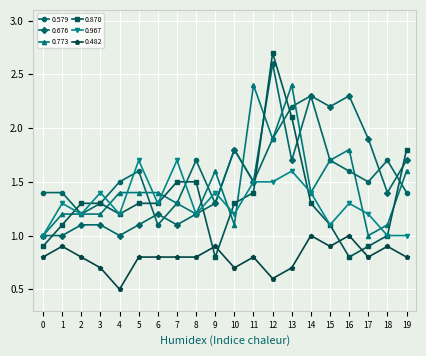

At which label does 0.579 reach its peak?

14